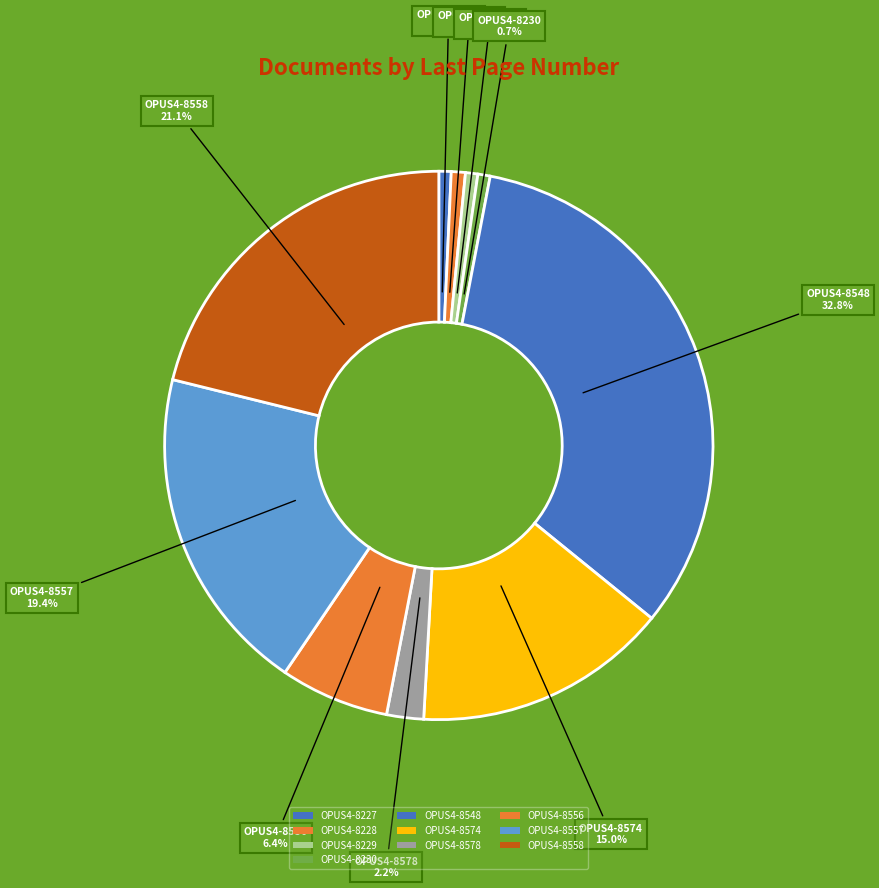

Count the number of slices in the pie.

10